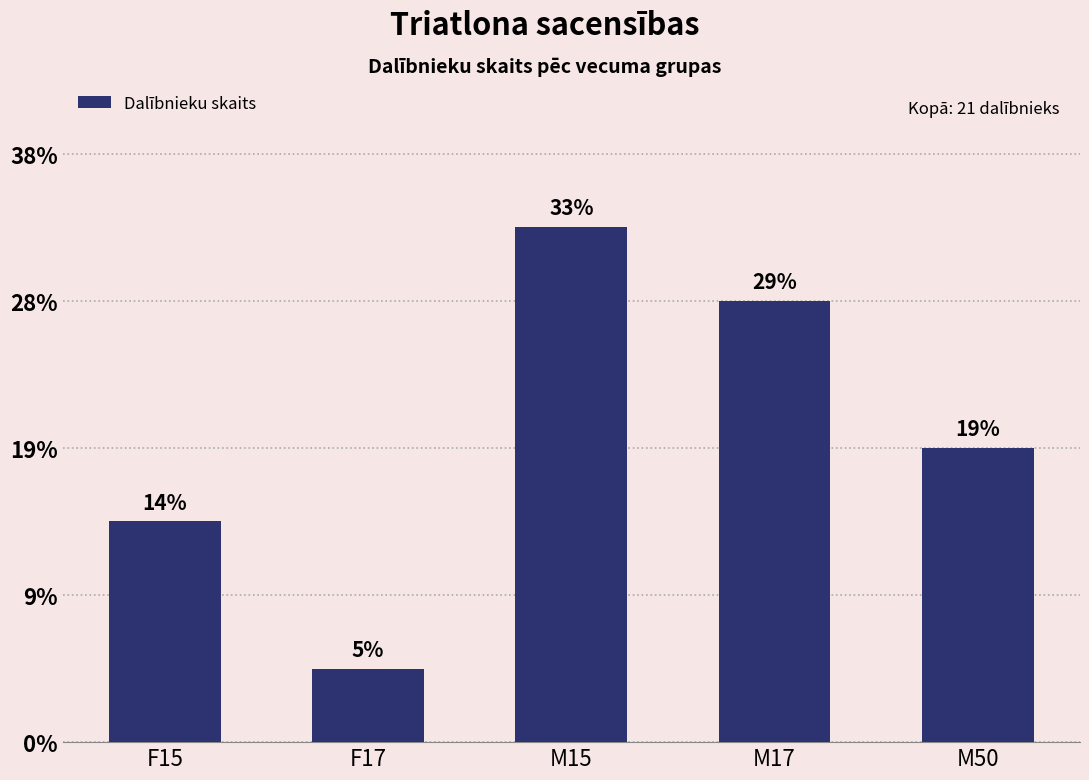

What is the minimum value shown in the chart?

1